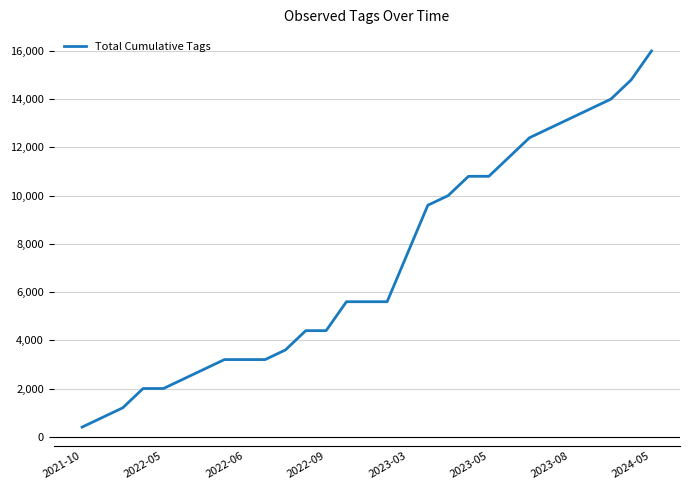

What is the difference between the maximum and minimum values?

15600